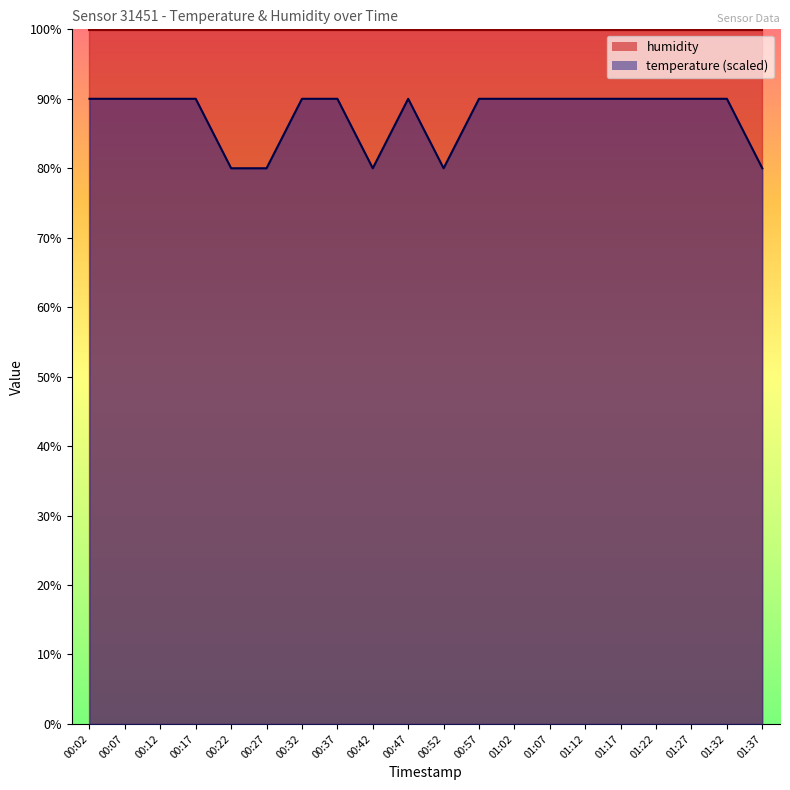

The chart shows a value of 56.8 at 01:22. True or false?

False